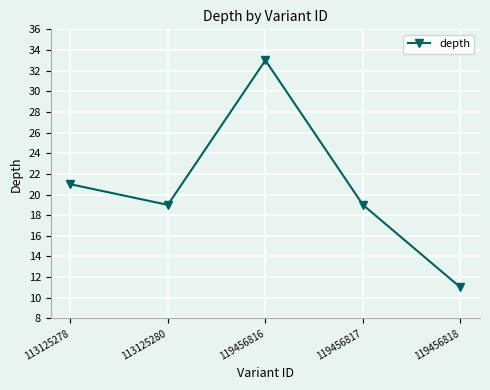

Is it true that the value at 113125280 is 19?

True